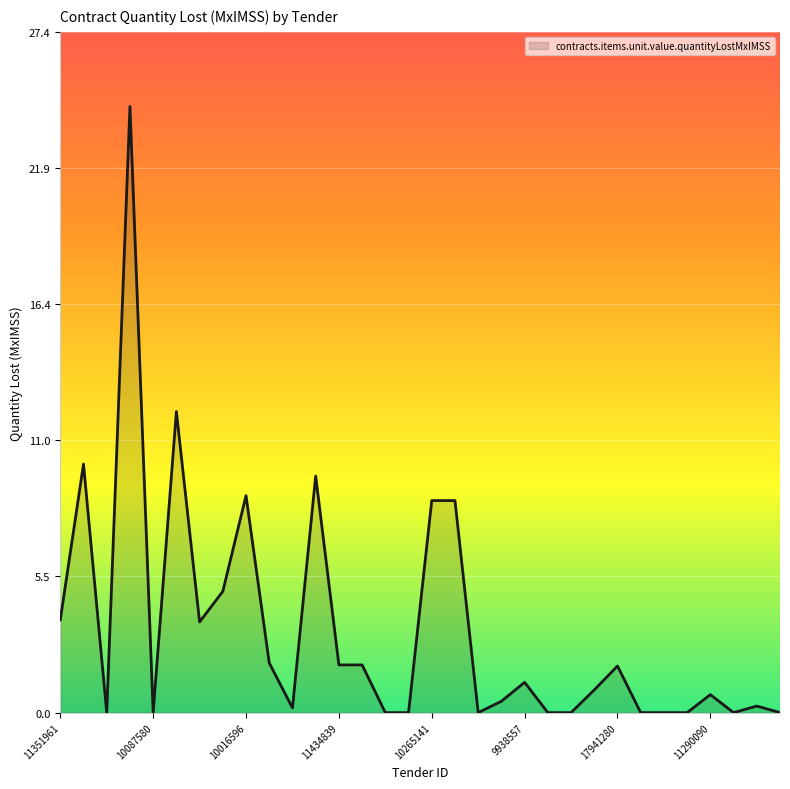

What is the difference between the maximum and minimum values?

24.4